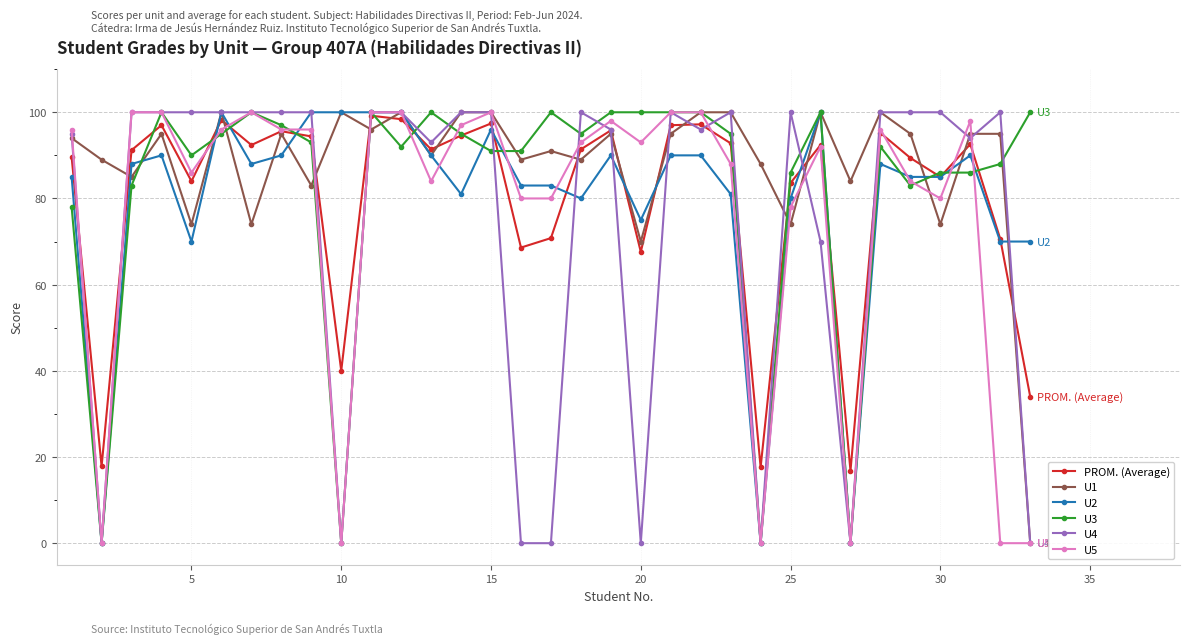

What is the value of the U1 point at the 7th from the left?

74.0